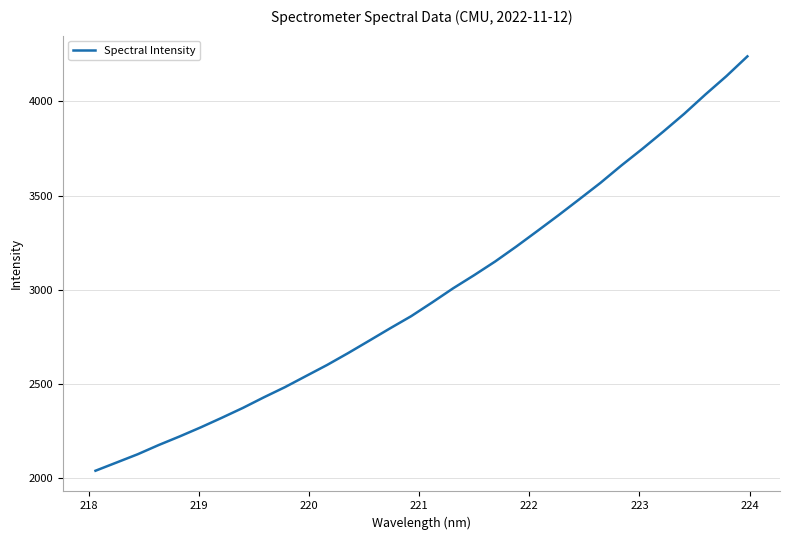

What is the maximum value shown in the chart?

4238.8